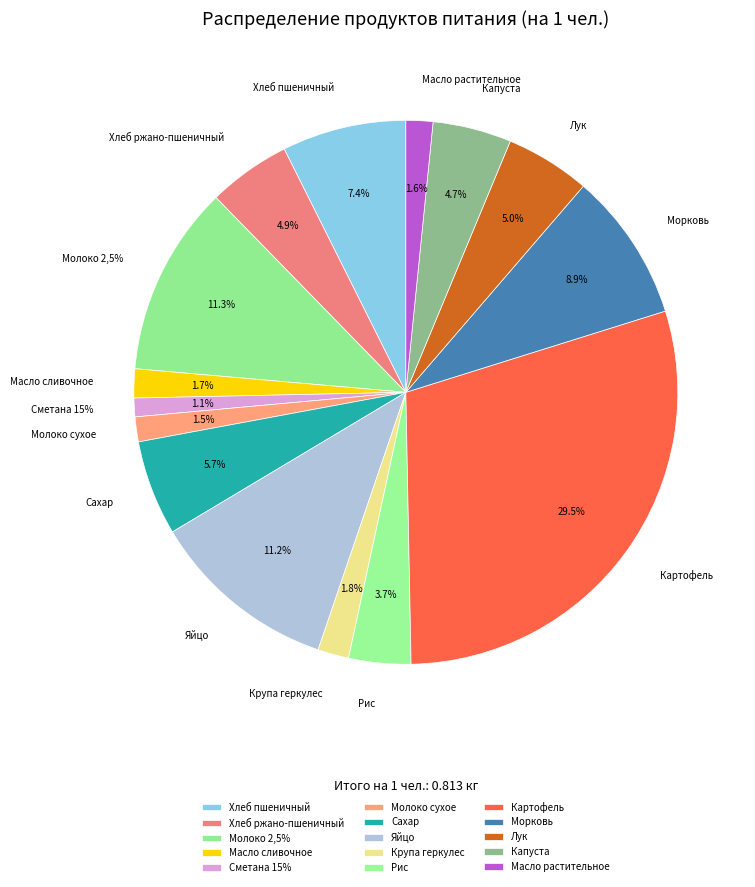

Does Рис represent more than half of the total?

No